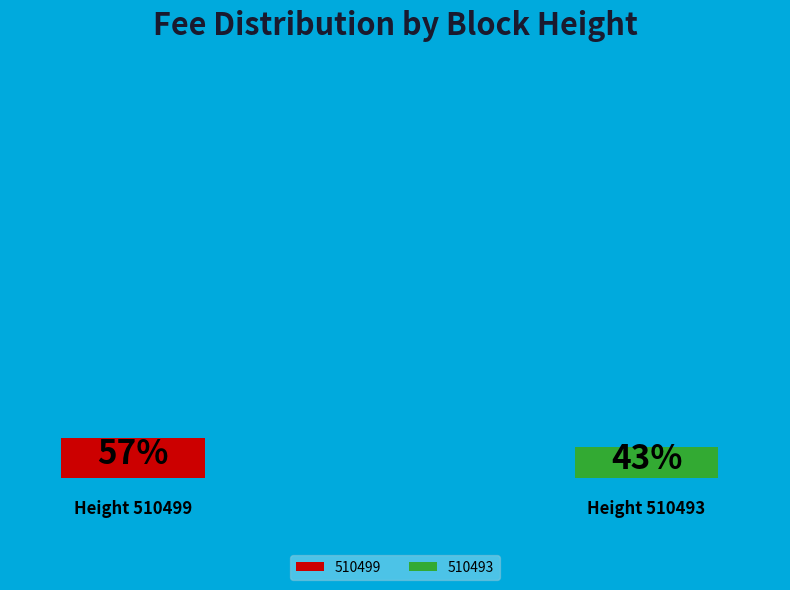

Which category has the biggest portion of the pie?

510499